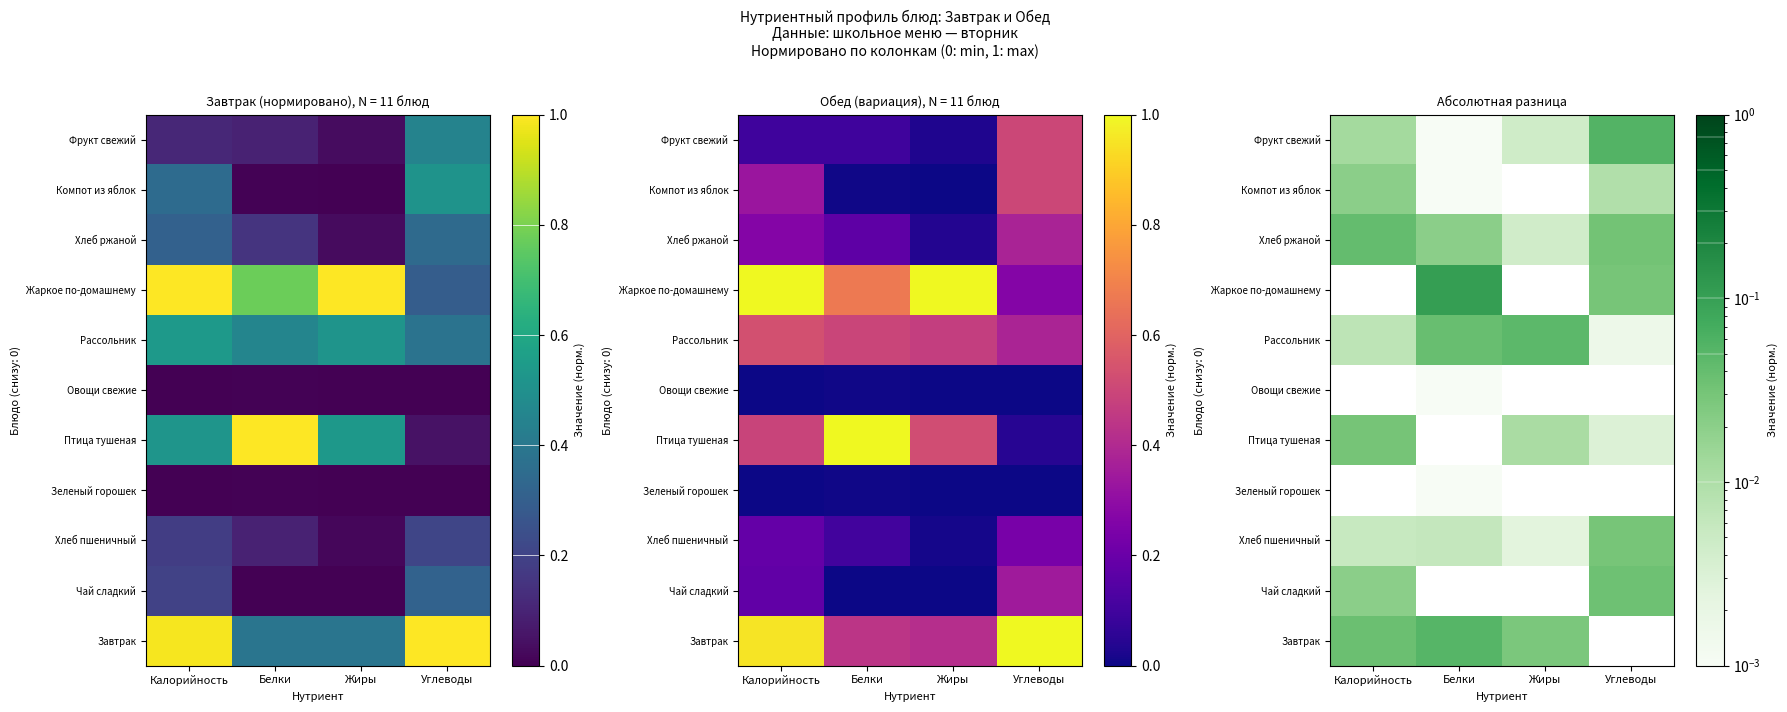

Which series changed the most between Калорийность and Белки?

Жаркое по-домашнему